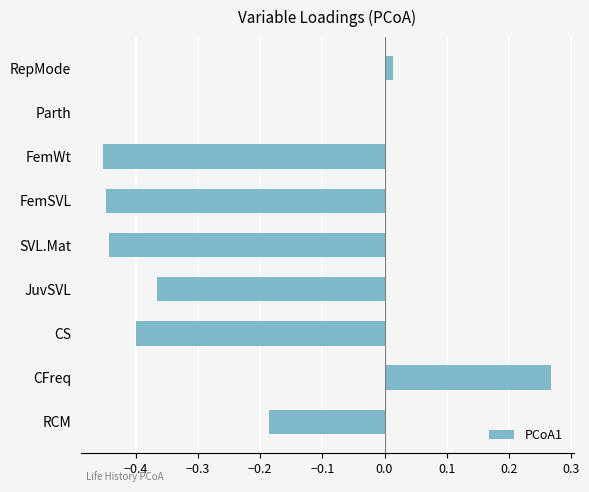

Count the number of data series in this chart.

1